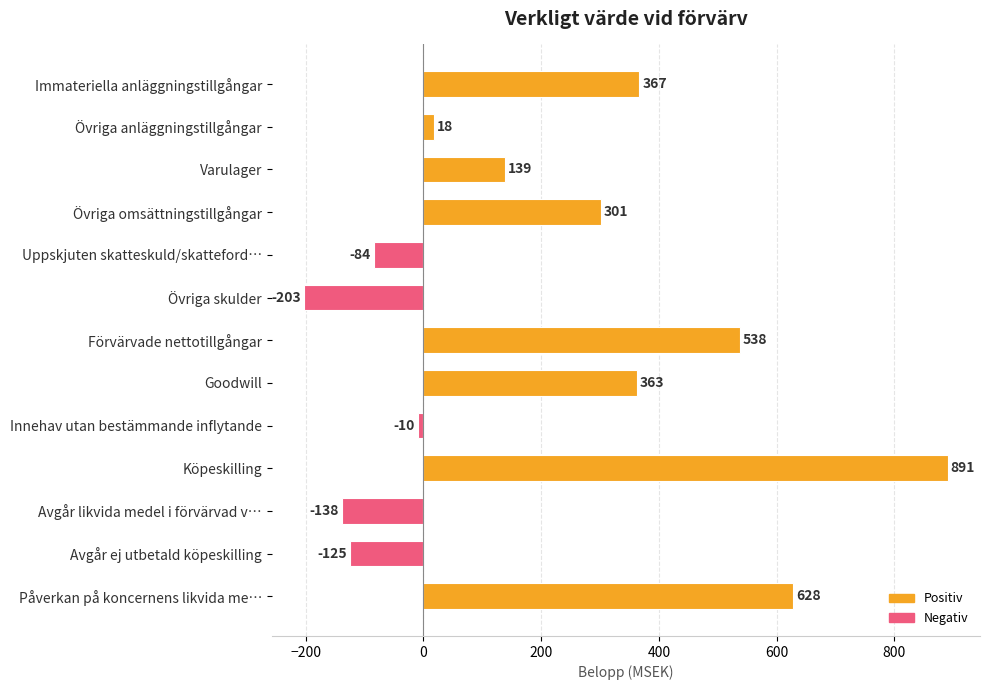

List the labels in order of value, smallest first.

Övriga skulder, Avgår likvida medel i förvärvad v…, Avgår ej utbetald köpeskilling, Uppskjuten skatteskuld/skatteford…, Innehav utan bestämmande inflytande, Övriga anläggningstillgångar, Varulager, Övriga omsättningstillgångar, Goodwill, Immateriella anläggningstillgångar, Förvärvade nettotillgångar, Påverkan på koncernens likvida me…, Köpeskilling